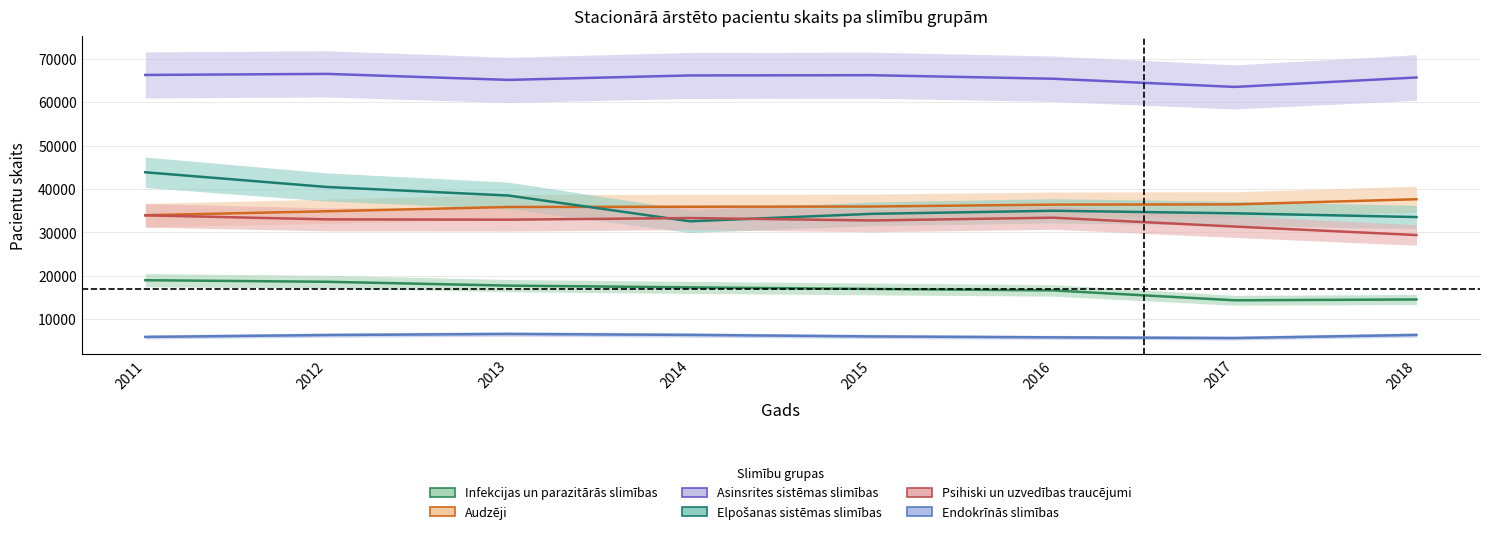

After their last crossing, which series has the higher values: Elpošanas sistēmas slimības or Psihiski un uzvedības traucējumi?

Elpošanas sistēmas slimības